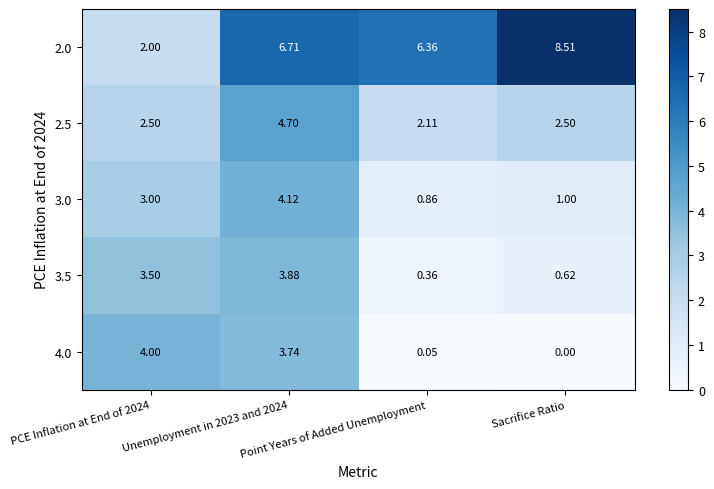

Which category has the lowest value across all series?

Sacrifice Ratio